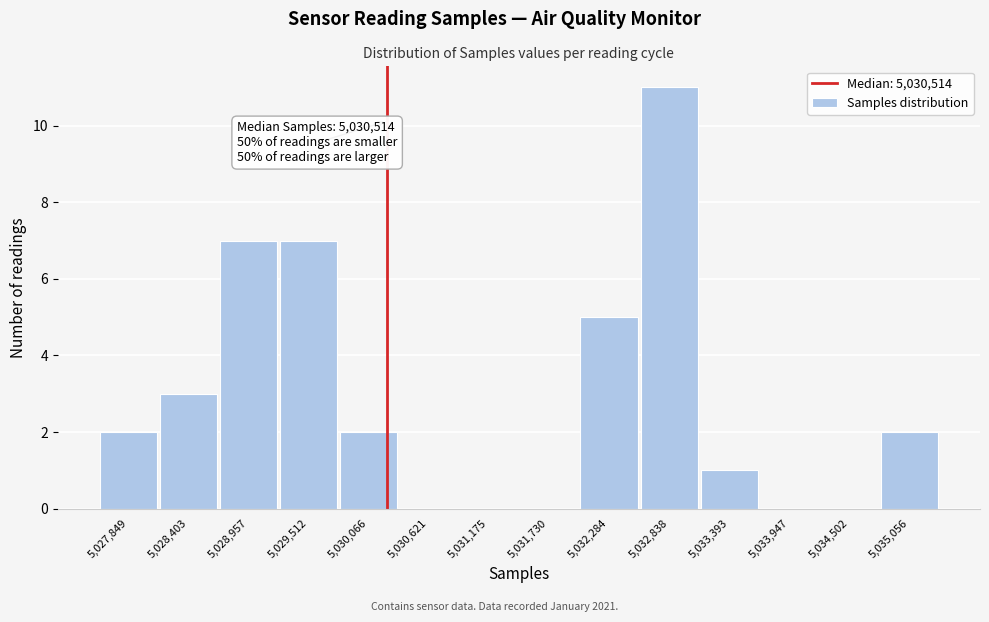

Reading left to right, extract all data points from this chart.

5,027,849=2	5,028,403=3	5,028,957=7	5,029,512=7	5,030,066=2	5,030,621=0	5,031,175=0	5,031,730=0	5,032,284=5	5,032,838=11	5,033,393=1	5,033,947=0	5,034,502=0	5,035,056=2